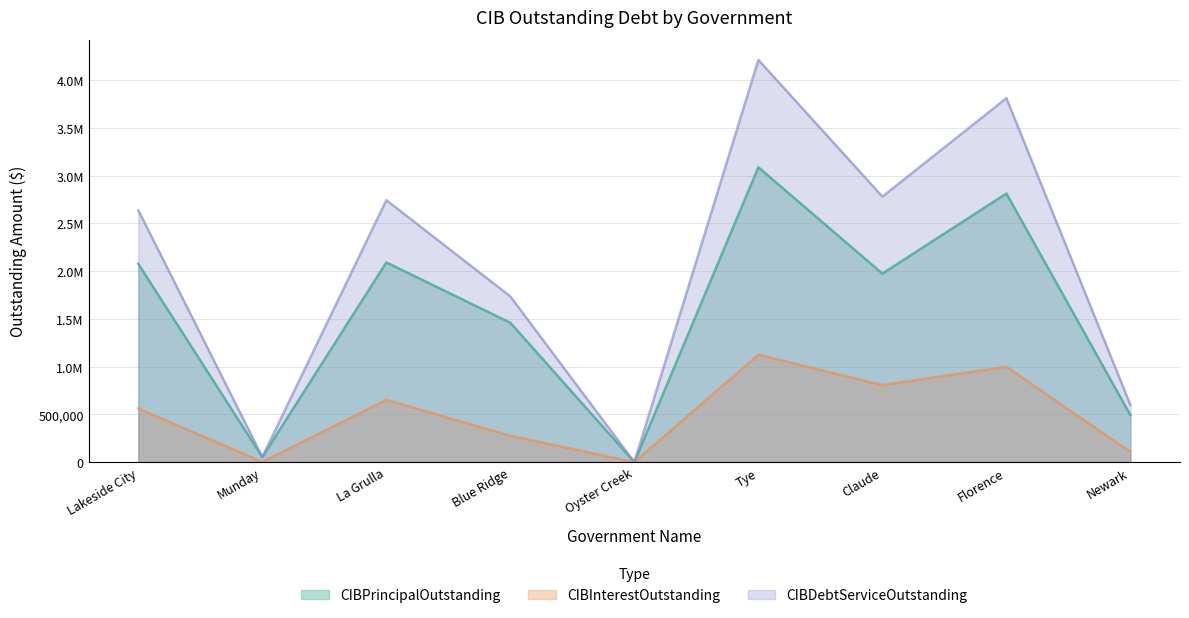

True or false: CIBInterestOutstanding and CIBPrincipalOutstanding cross at least once.

False